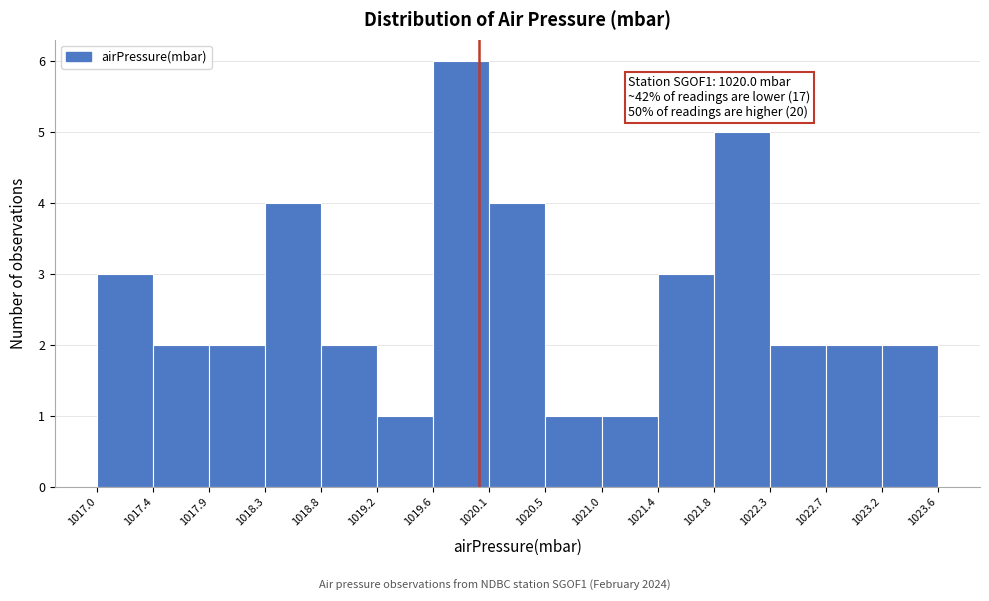

Which range on the x-axis has the tallest bar?

1019.6 to 1020.1